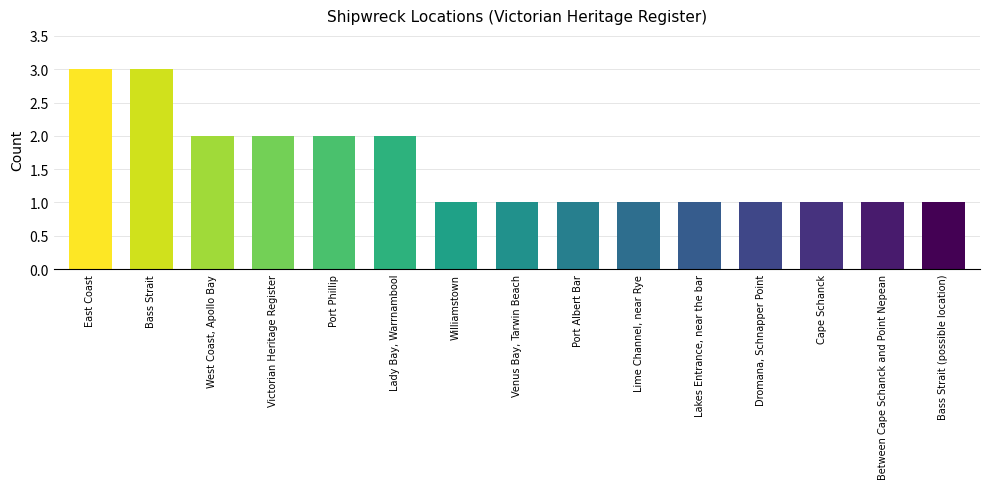

What is the maximum value shown in the chart?

3